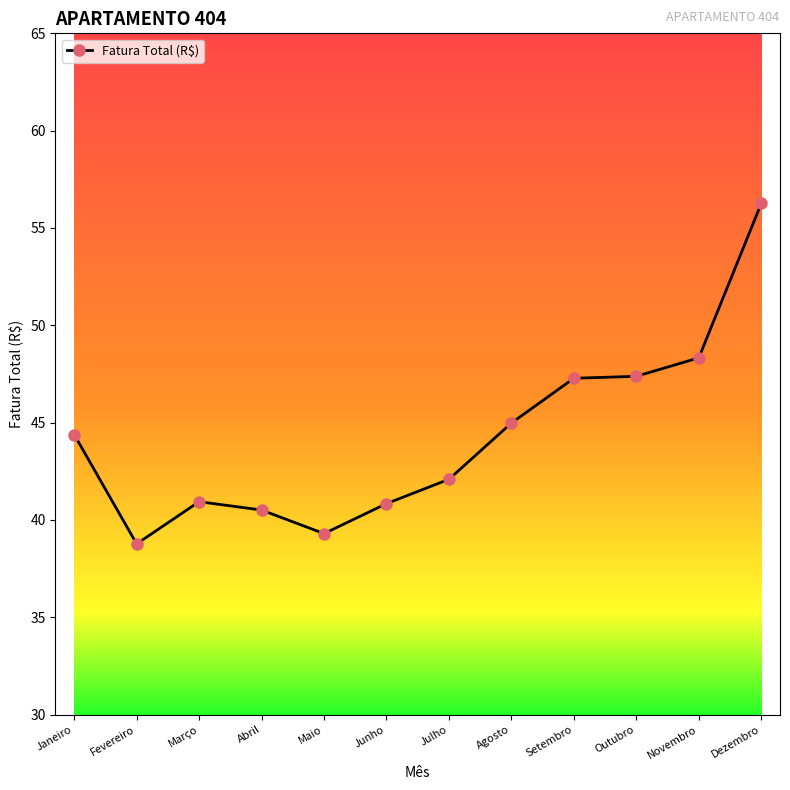

True or false: the data has more than 0 interior local peaks.

True